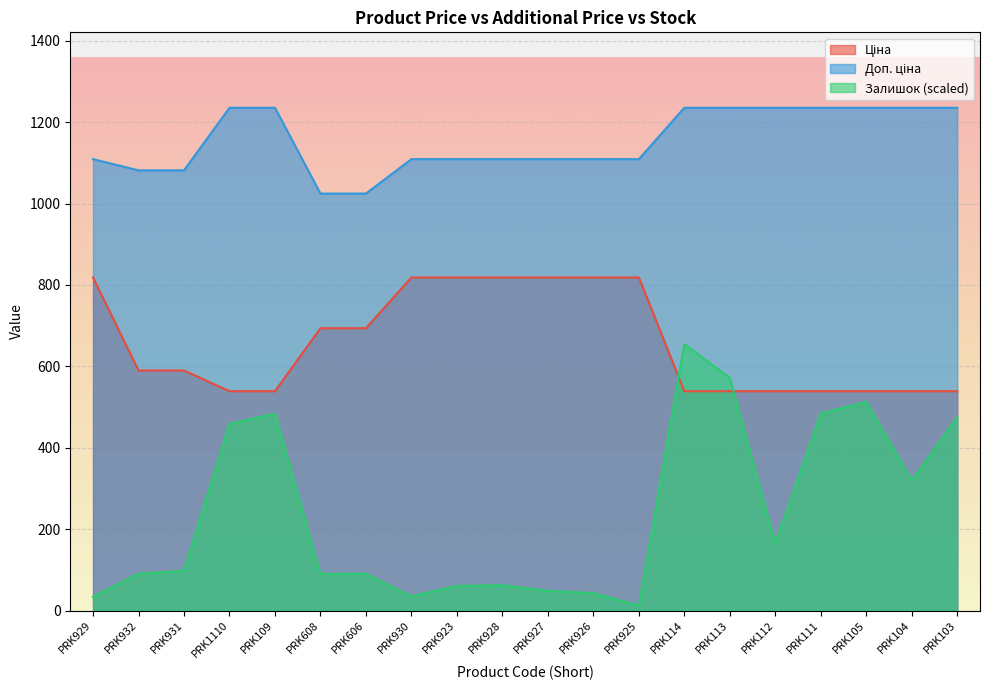

What is the difference between the second highest and minimum values in the Залишок series?

559.3